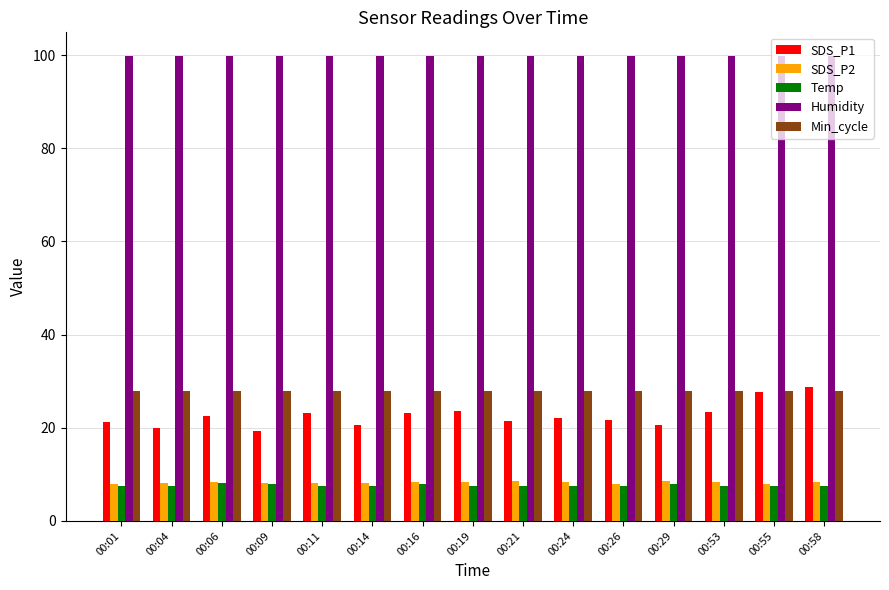

Is it true that SDS_P2 equals 3.2 at 00:58?

False